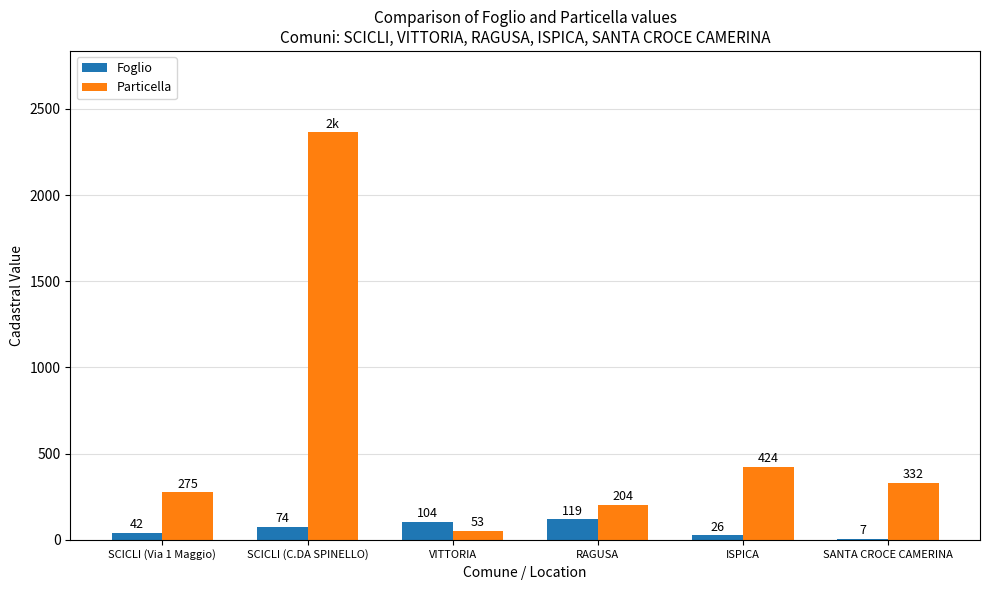

Reading left to right, list all the values displayed in this chart.

Foglio: SCICLI (Via 1 Maggio)=42	SCICLI (C.DA SPINELLO)=74	VITTORIA=104	RAGUSA=119	ISPICA=26	SANTA CROCE CAMERINA=7
Particella: SCICLI (Via 1 Maggio)=275	SCICLI (C.DA SPINELLO)=2364	VITTORIA=53	RAGUSA=204	ISPICA=424	SANTA CROCE CAMERINA=332